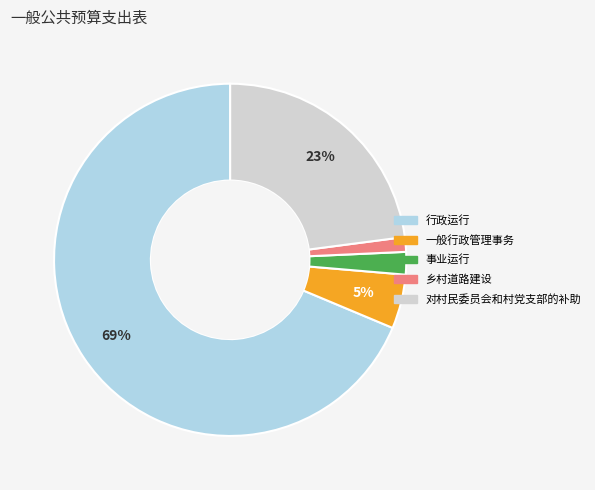

To the nearest percent, what is the combined percentage of 对村民委员会和村党支部的补助 and 一般行政管理事务?

28%